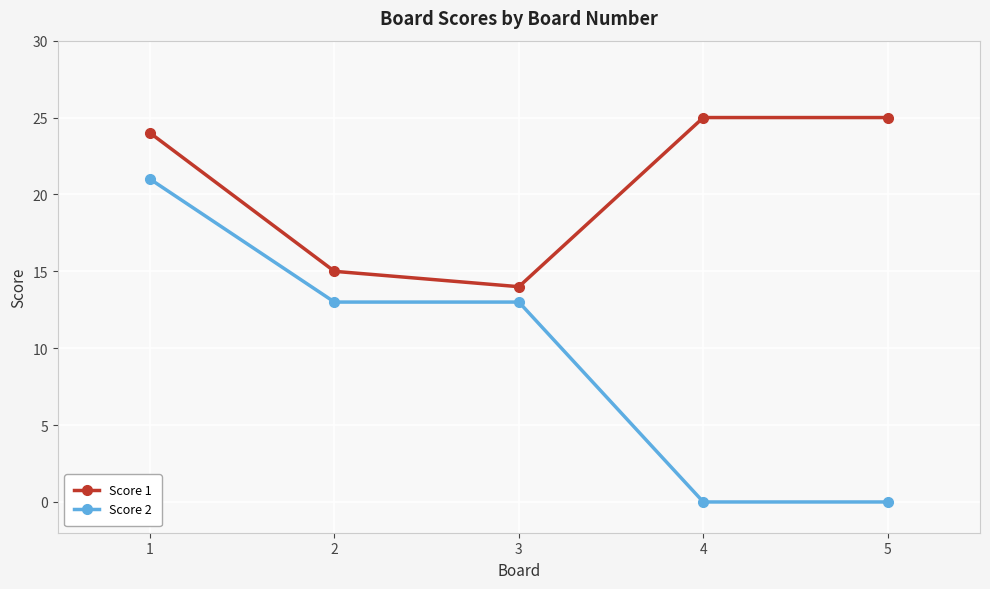

True or false: Score 1 and Score 2 cross at least once.

False